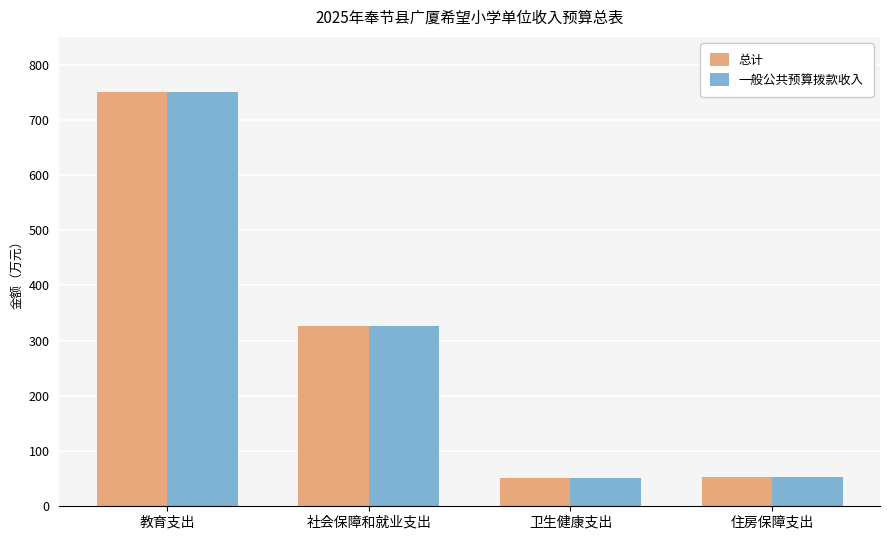

What are all the series names shown in the legend?

总计, 一般公共预算拨款收入